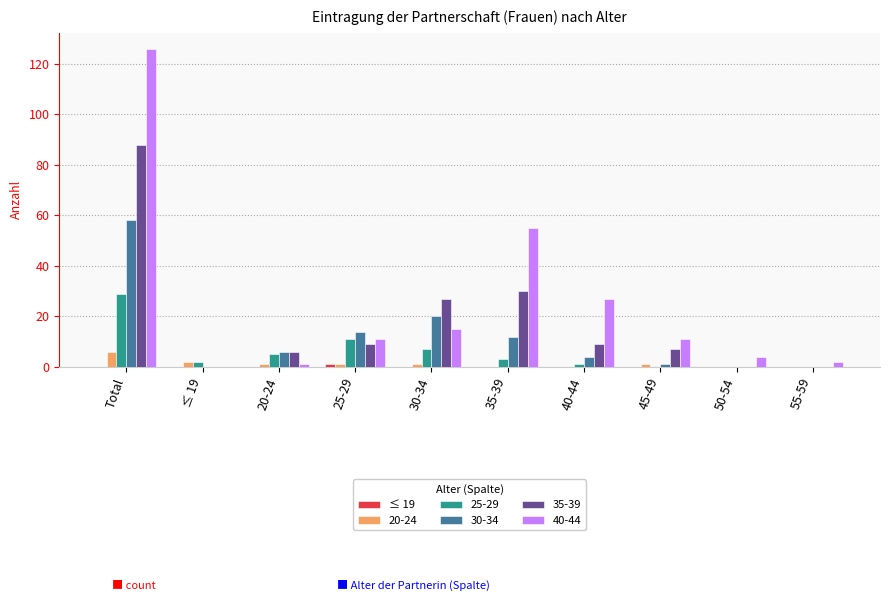

What is the greatest value displayed?

126